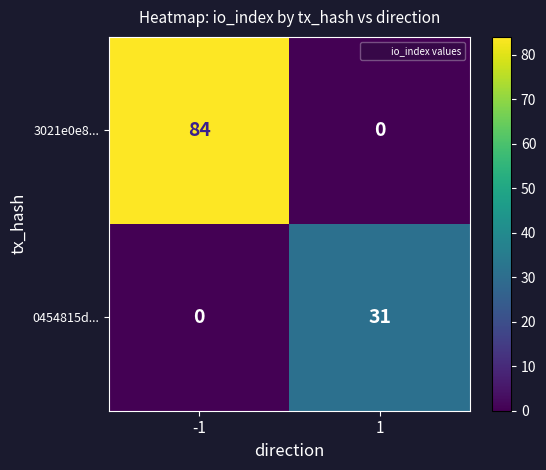

The value of 0454815d... at -1 is -17. True or false?

False